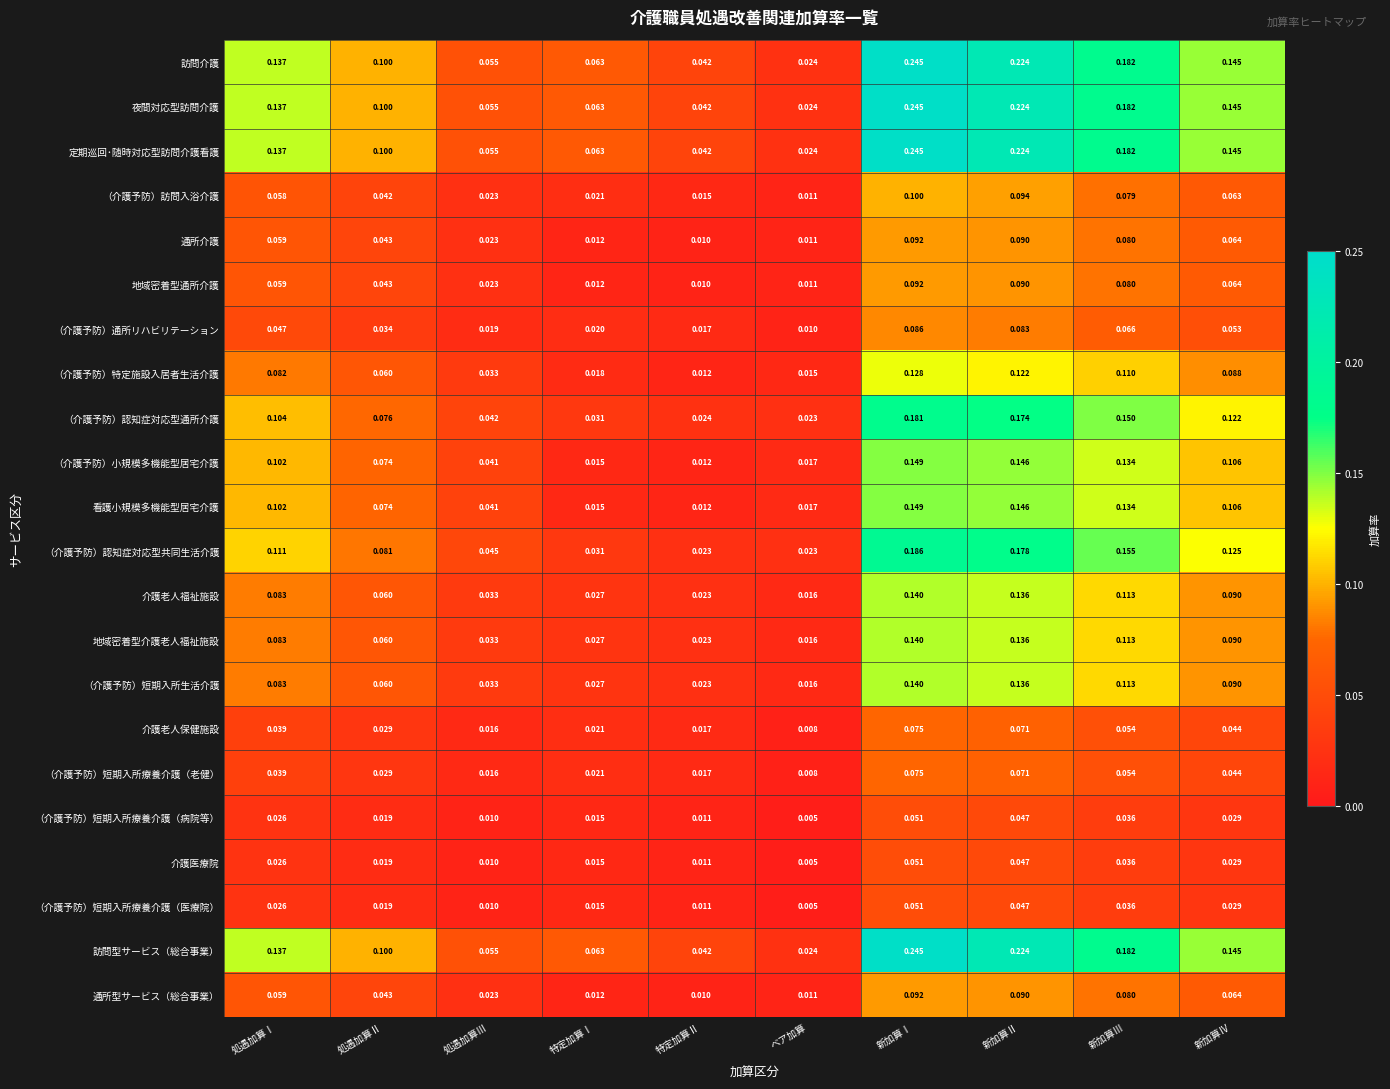

At which label is （介護予防）認知症対応型通所介護 closest to 0?

ベア加算